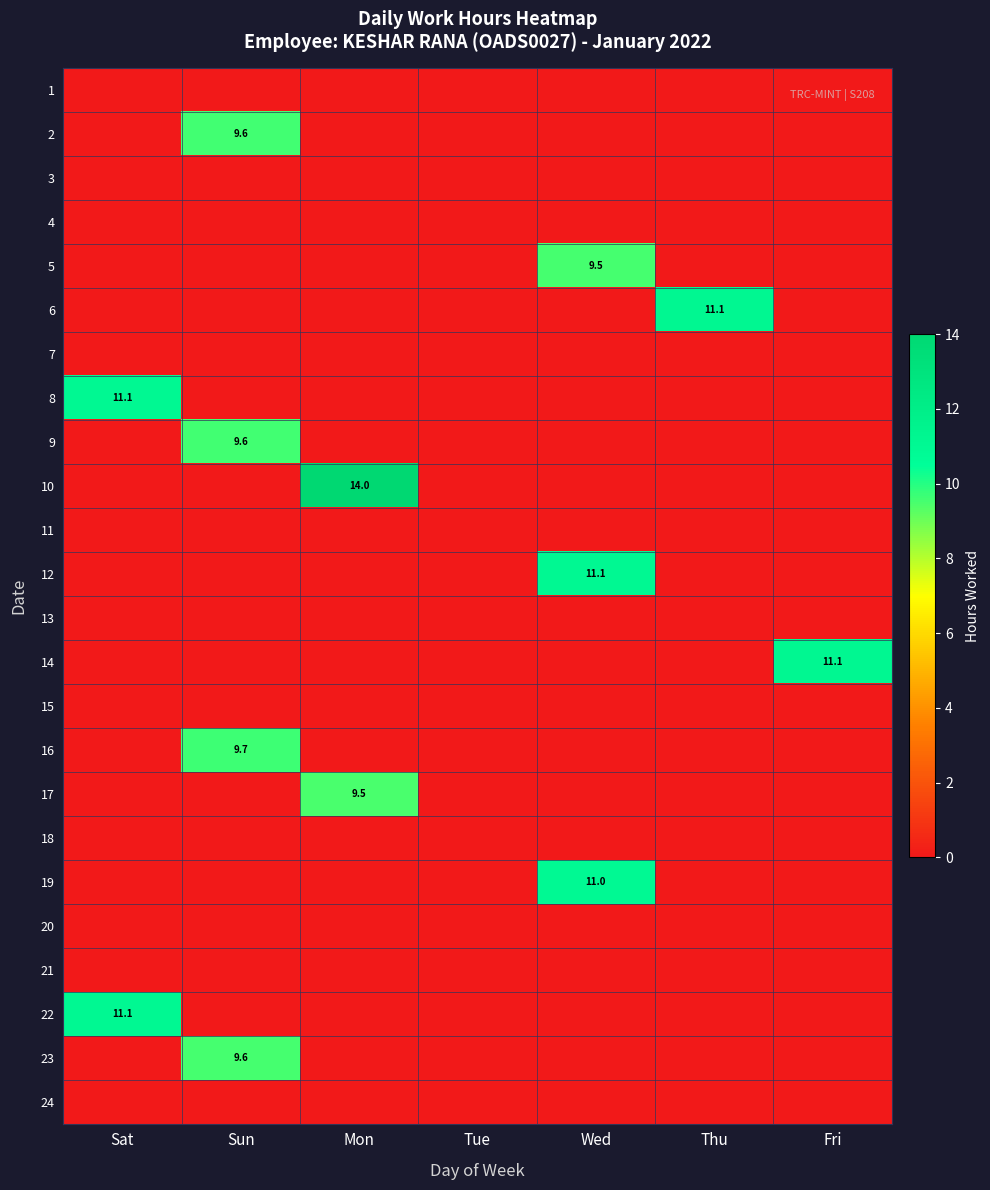

At which category does the chart reach its minimum across all series?

Sat